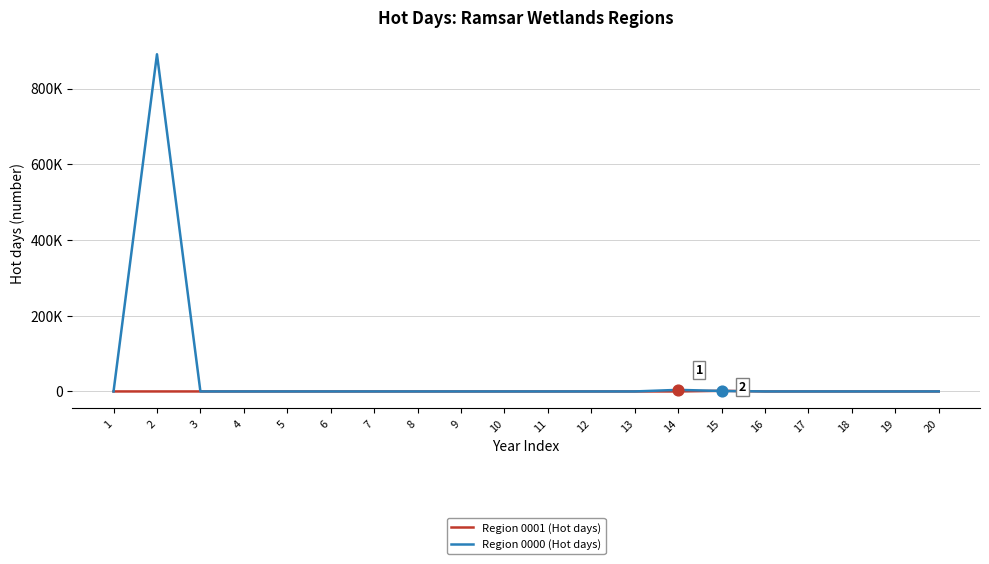

What are all the series names shown in the legend?

Region 0001 (Hot days), Region 0000 (Hot days)